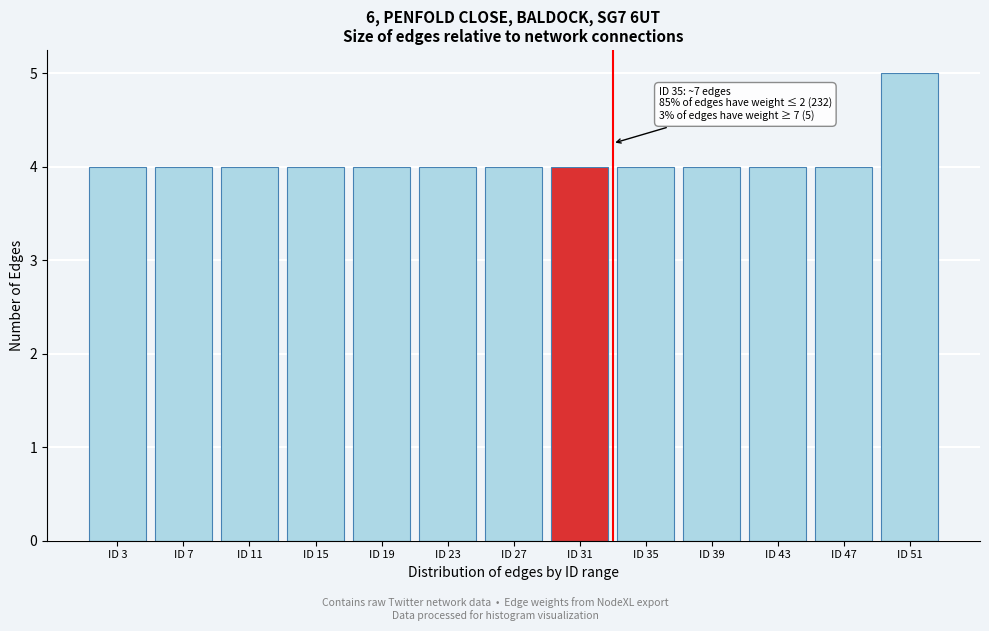

Reading left to right, extract all data points from this chart.

ID 3=4	ID 7=4	ID 11=4	ID 15=4	ID 19=4	ID 23=4	ID 27=4	ID 31=4	ID 35=4	ID 39=4	ID 43=4	ID 47=4	ID 51=5